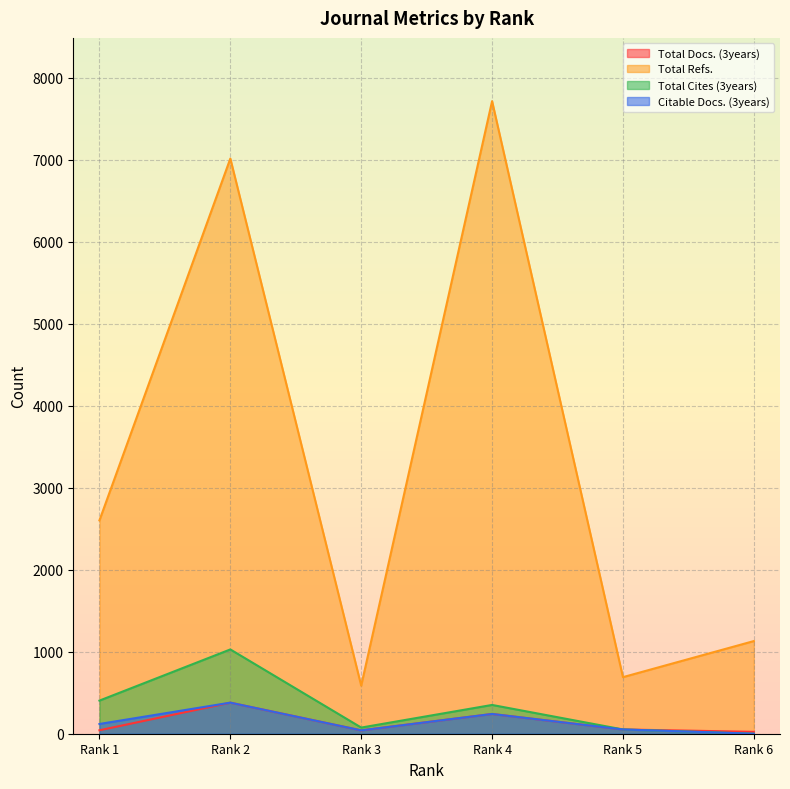

Reading left to right, what are all the values shown in this chart?

Total Docs. (3years): 42	379	41	241	52	23
Total Refs.: 2602	7015	586	7715	690	1130
Total Cites (3years): 404	1028	75	351	52	0
Citable Docs. (3years): 119	379	41	241	52	0